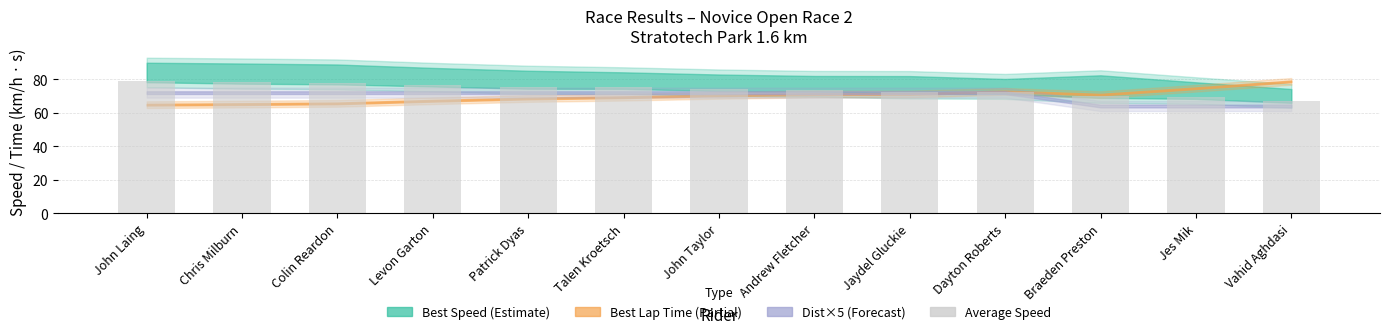

What value does the data have at Levon Garton?

76.7